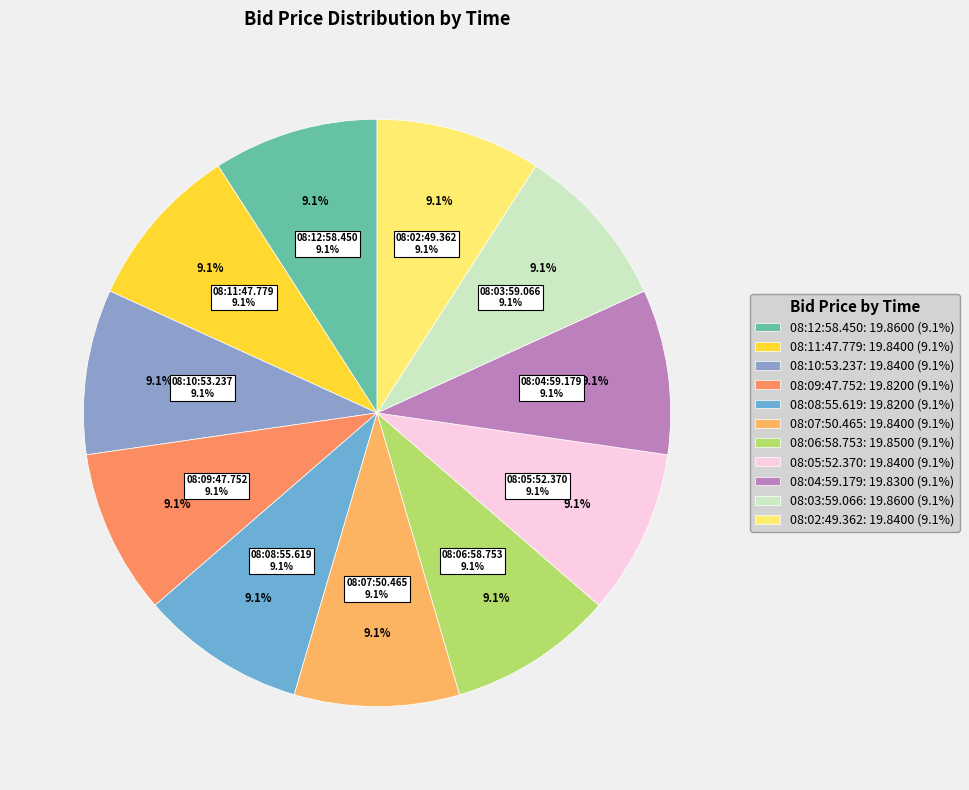

How many segments does this pie chart have?

11